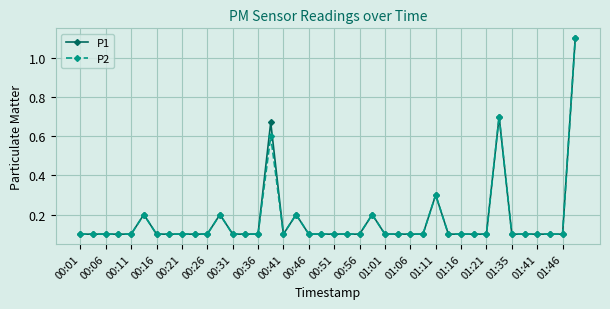

What is the value of the P1 point at the 27th from the left?

0.1